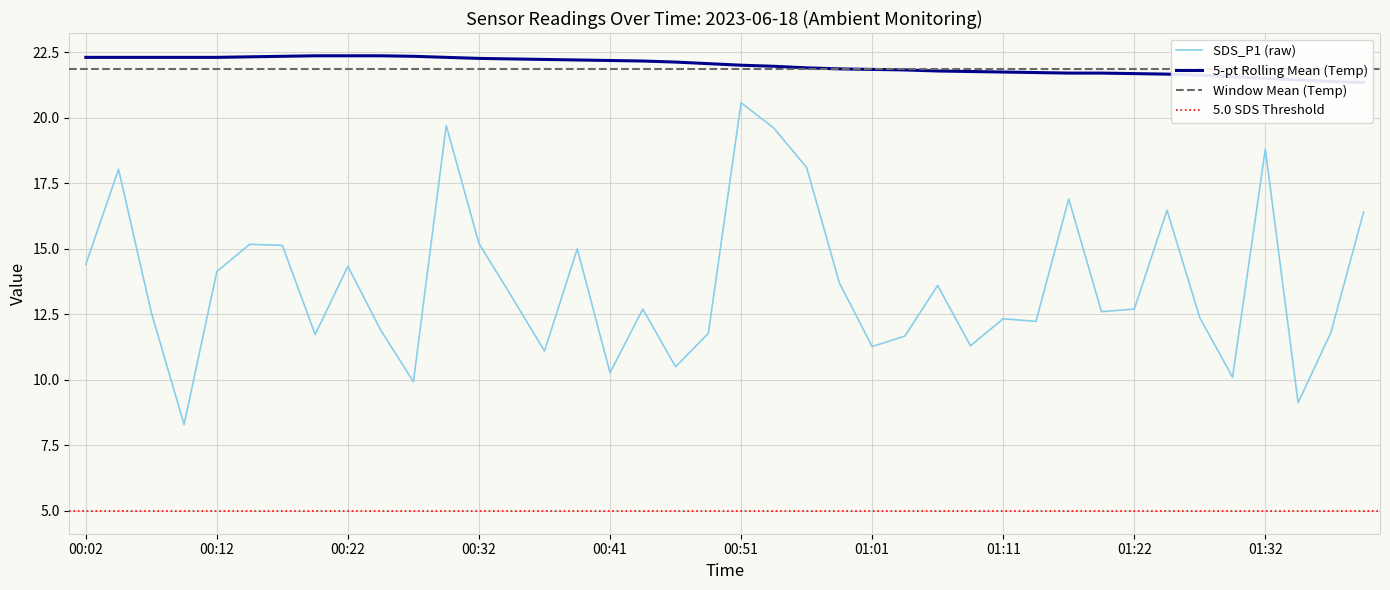

What is the label of the 21st point from the left?

00:51